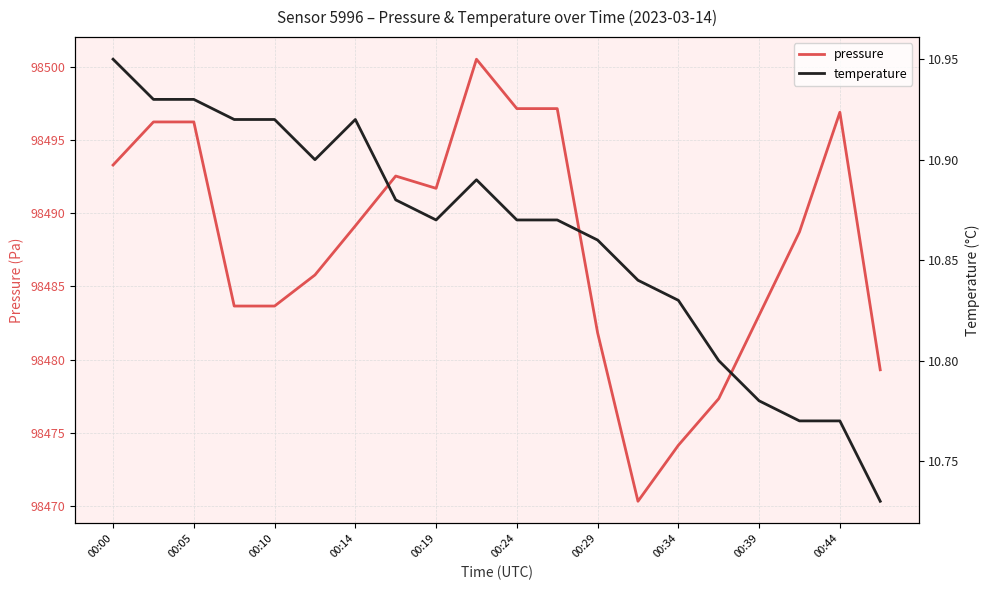

What is the lowest value of the pressure series?

98470.3